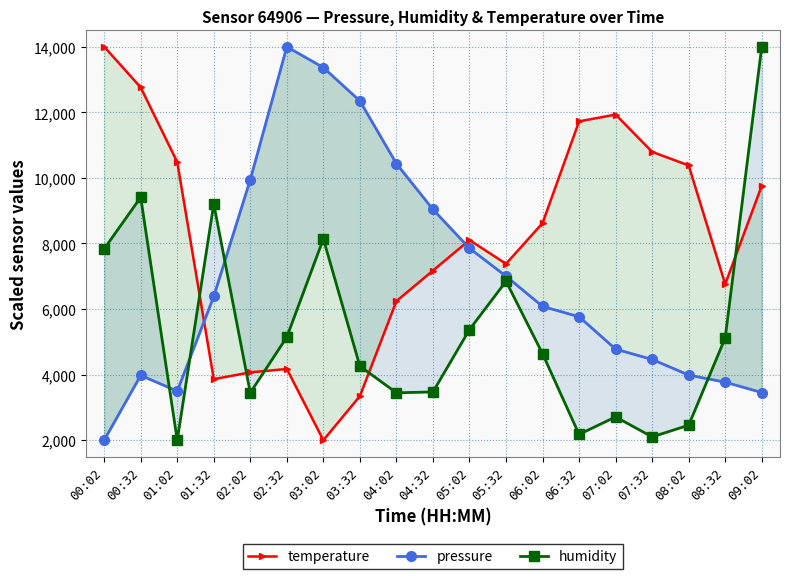

Rank the series by their maximum value, from highest to lowest.

temperature, pressure, humidity